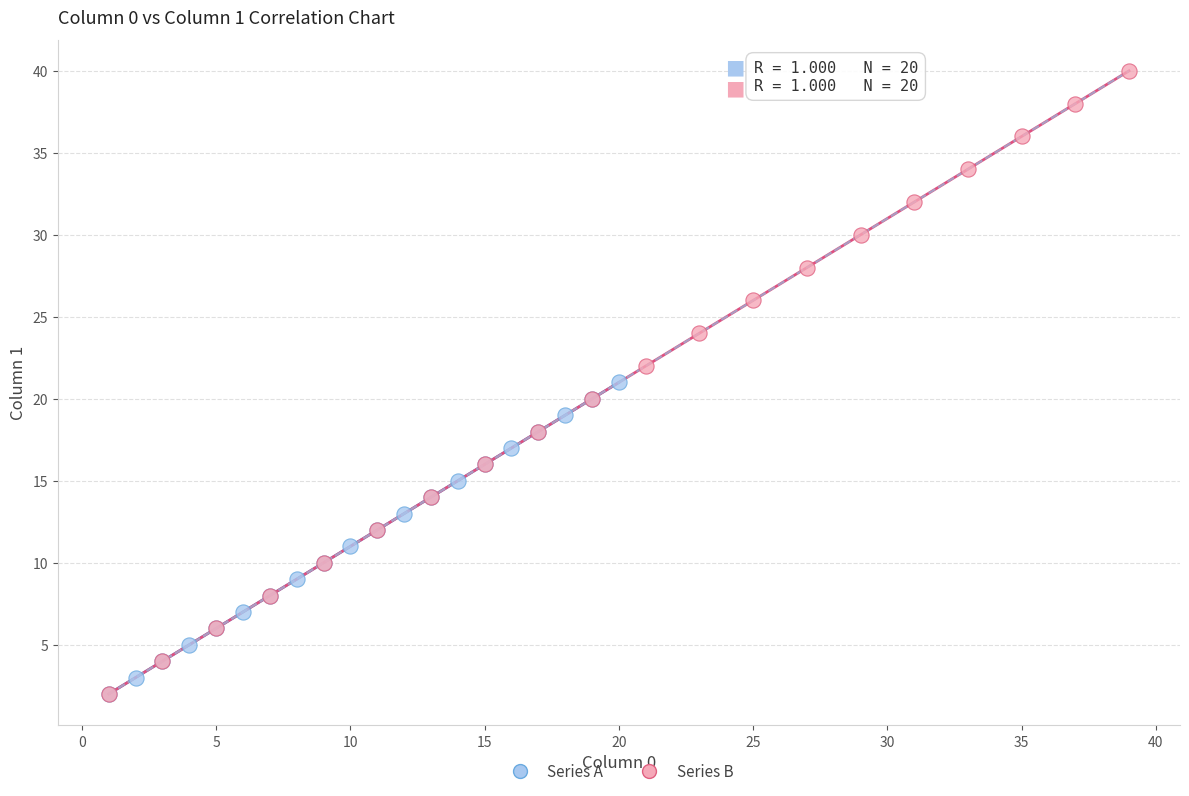

Which series has the largest Y range (max minus min)?

Series B